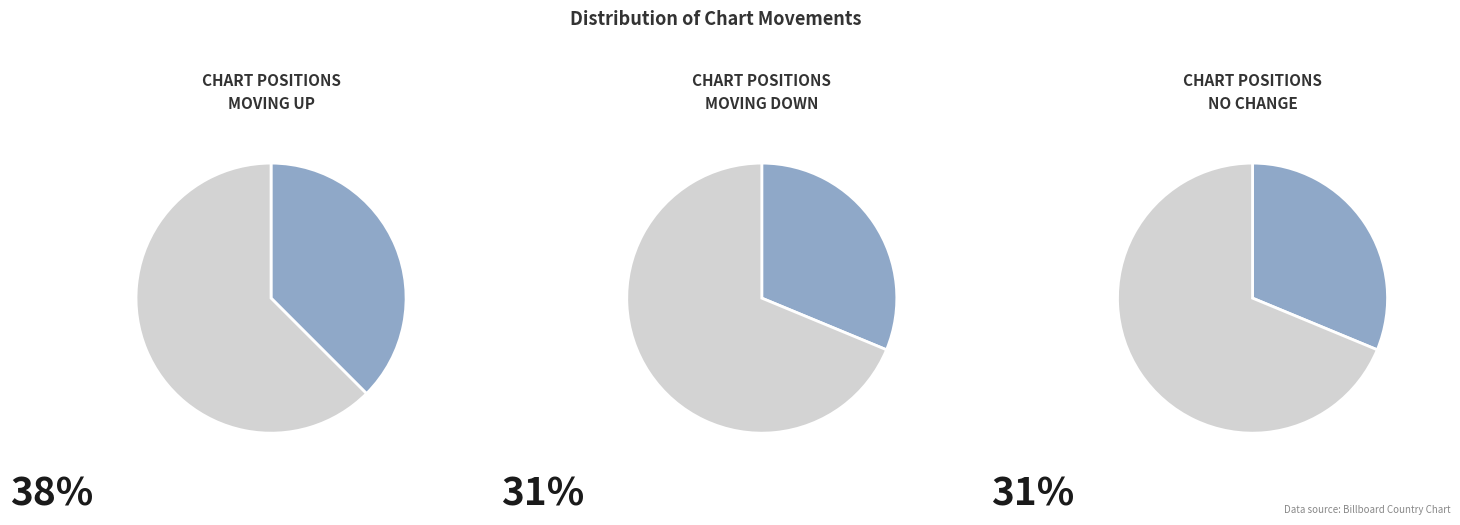

The up slice represents 45% of the pie. True or false?

False